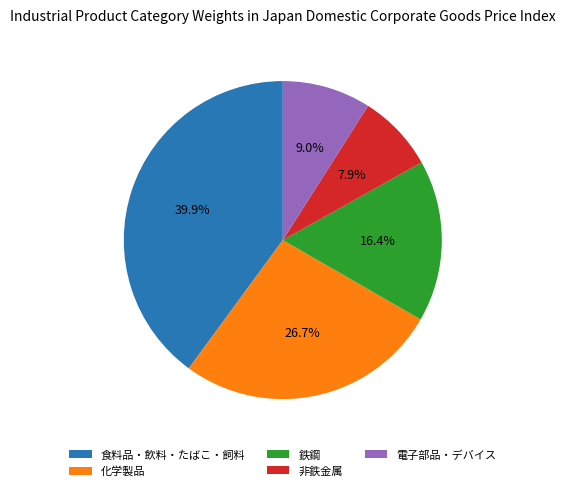

Is there any slice that represents more than half of the pie?

No